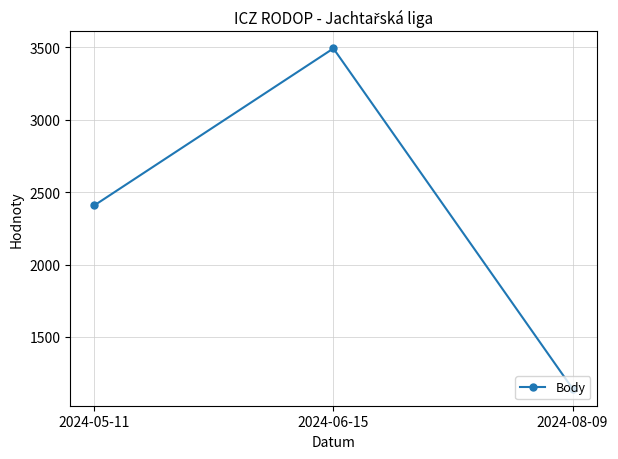

How many lines are shown in the chart?

1